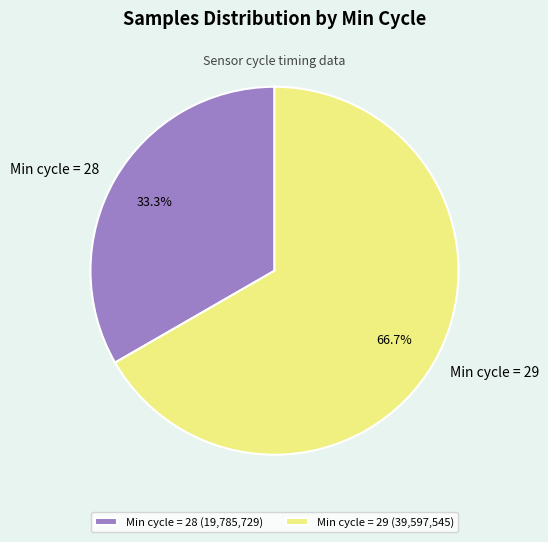

Is there a majority slice in this chart?

Yes